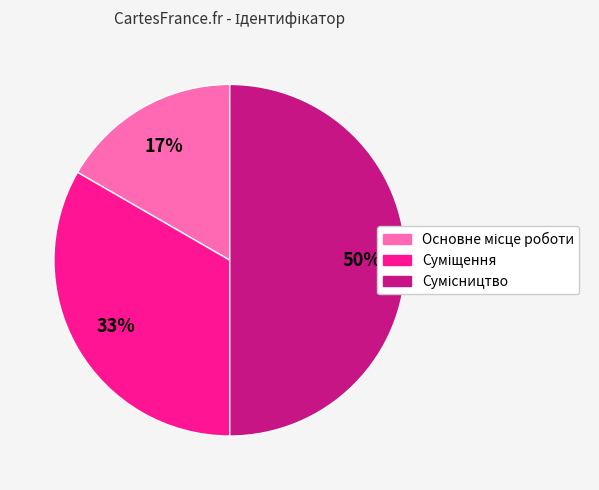

To the nearest percent, what is the difference between the largest and smallest slice percentages?

33%